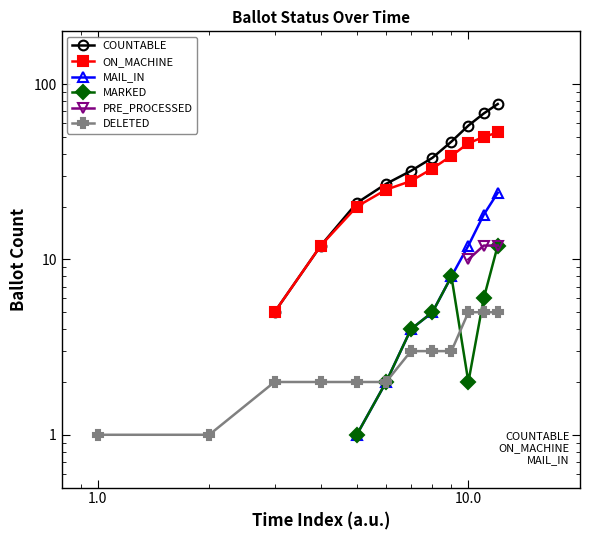

True or false: COUNTABLE has more than 2 points higher than both neighbors.

False